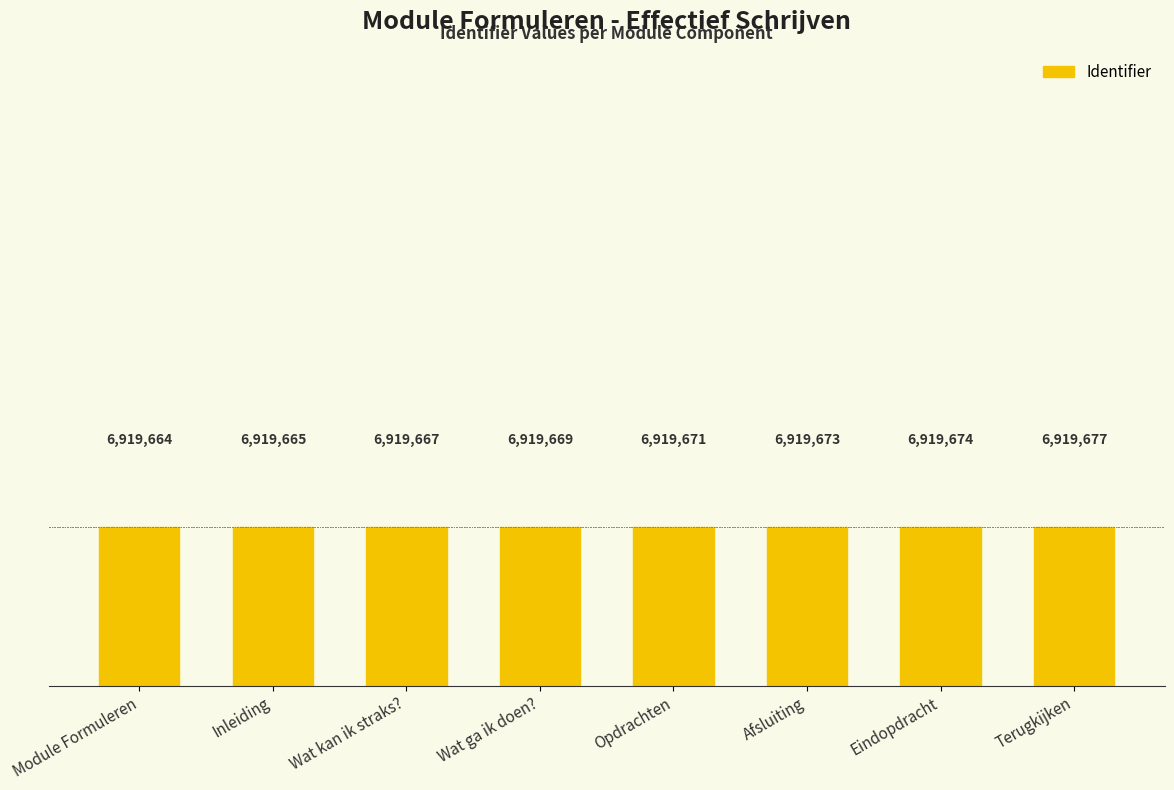

What is the change in value from Inleiding to Wat ga ik doen??

+4